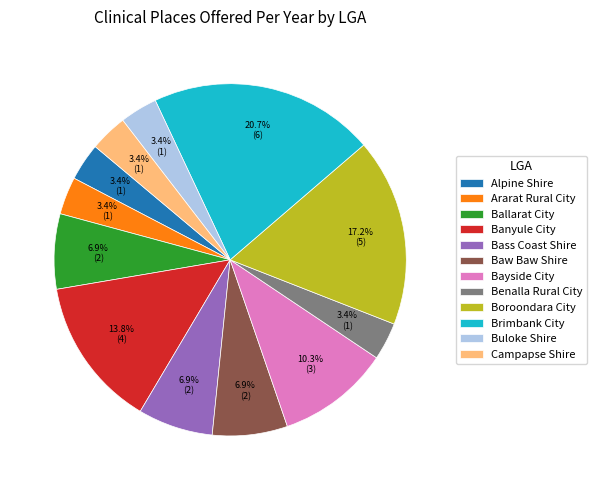

Is it true that Bayside City is 1% of the pie?

False